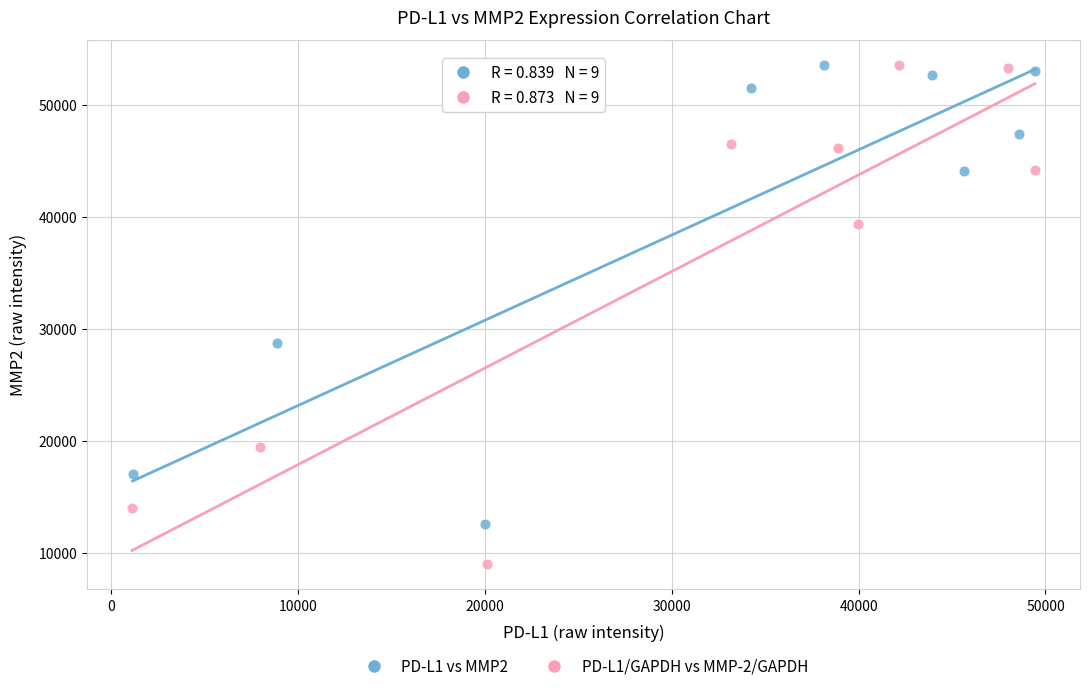

What are all the series names shown in the legend?

PD-L1 vs MMP2, PD-L1/GAPDH vs MMP-2/GAPDH